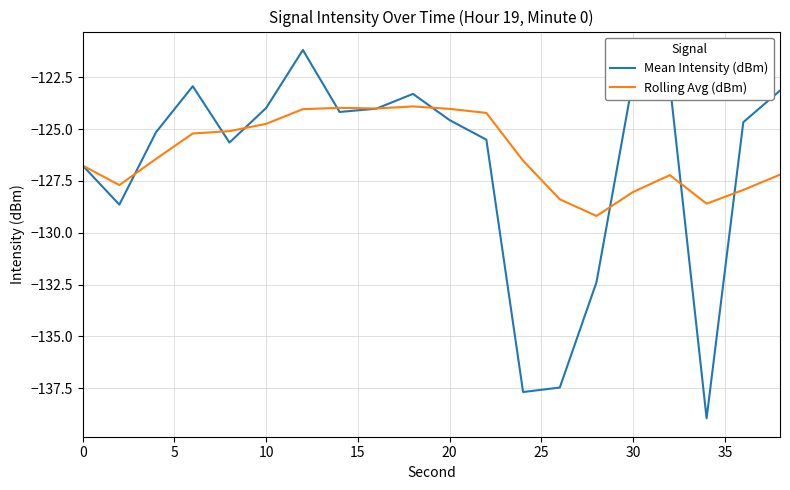

Which series has the largest range (max minus min)?

Mean Intensity (dBm)